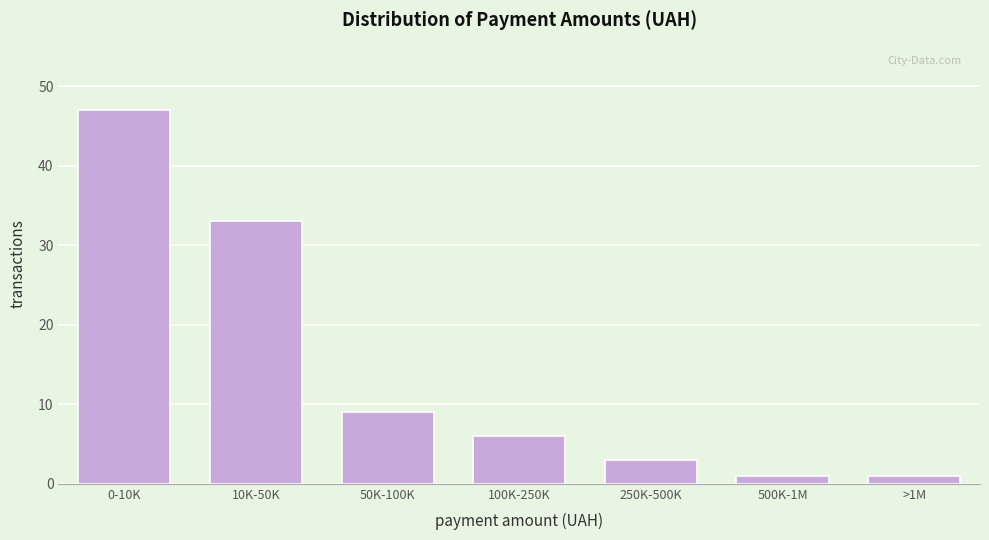

Reading right to left, what are all the values shown in this chart?

>1M=1	500K-1M=1	250K-500K=3	100K-250K=6	50K-100K=9	10K-50K=33	0-10K=47